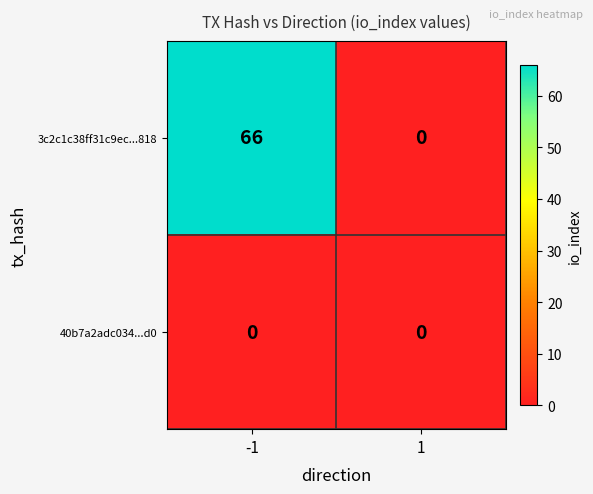

How many values in 3c2c1c38ff31c9ec...818 are above zero?

1